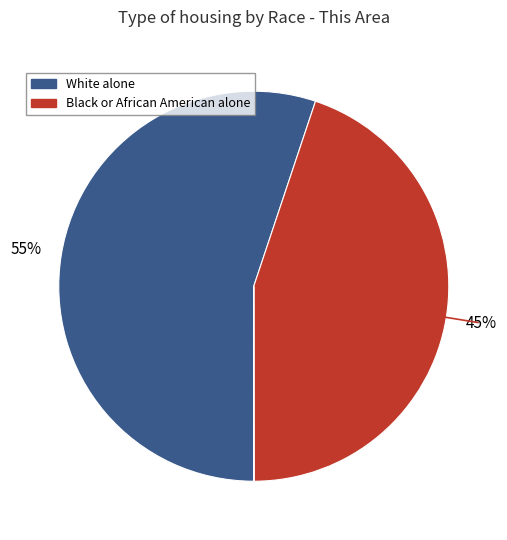

To the nearest percent, what is the average slice percentage?

33%